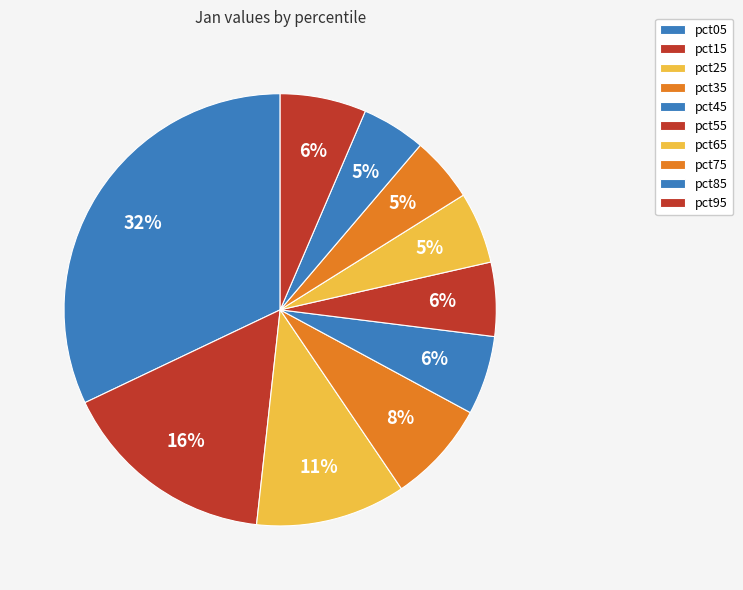

How many slices are in this pie chart?

10